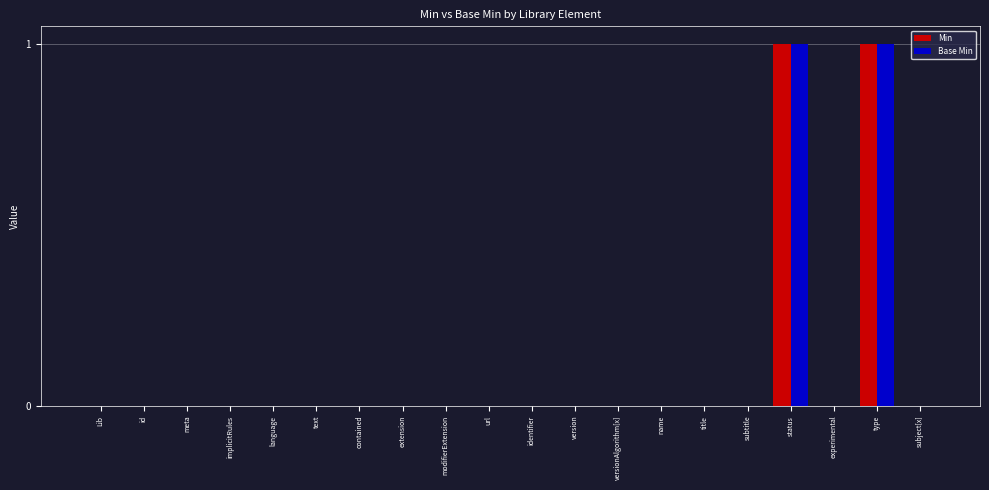

True or false: Base Min has a value of 1 at status.

True